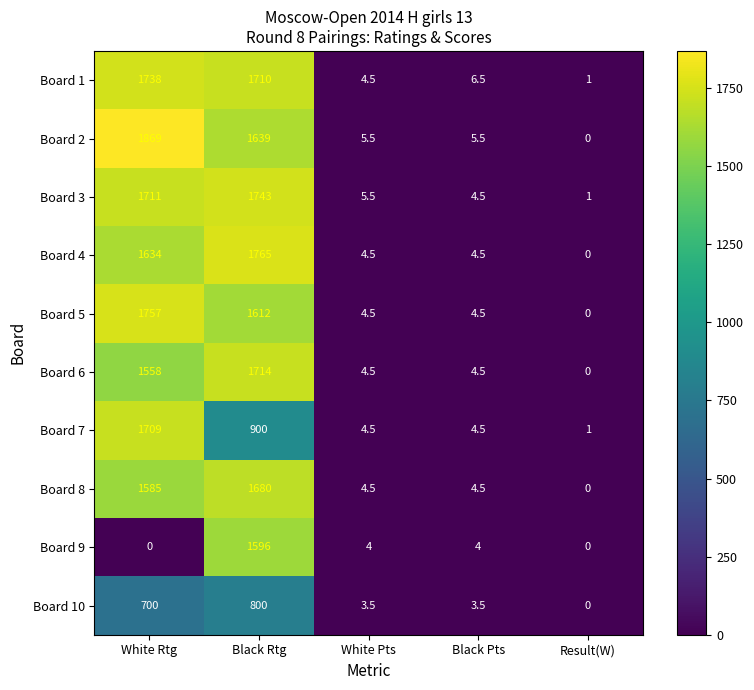

What is the maximum value for Board 8?

1680.0